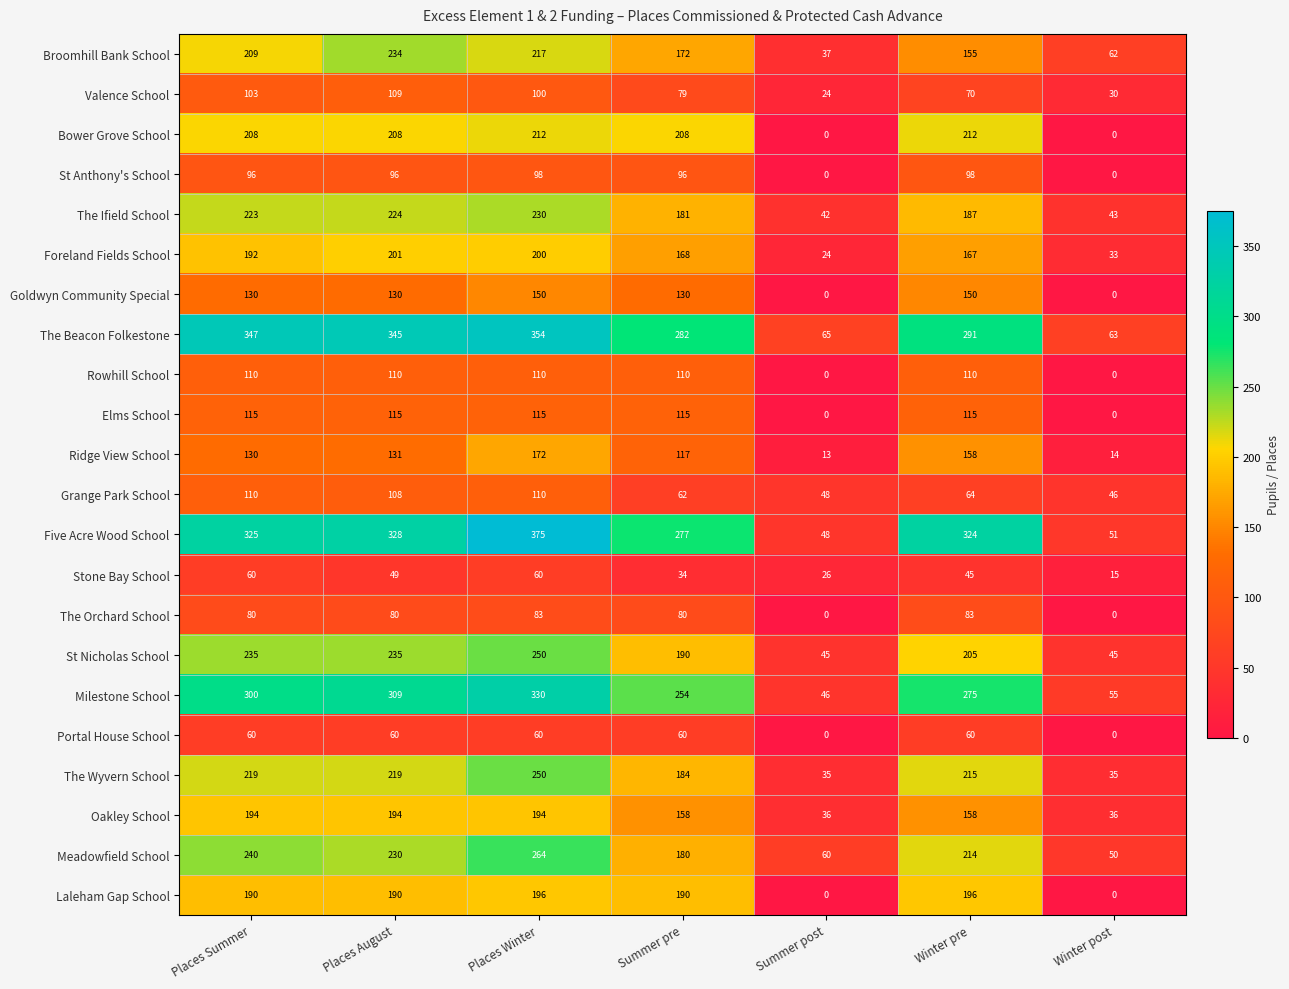

The value of Goldwyn Community Special at Summer post is 102. True or false?

False